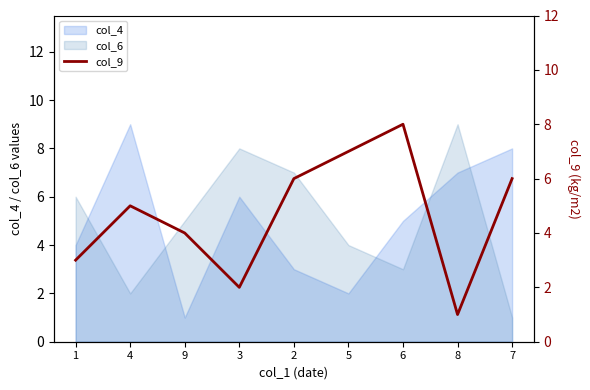

At which label is the value closest to 4?

9